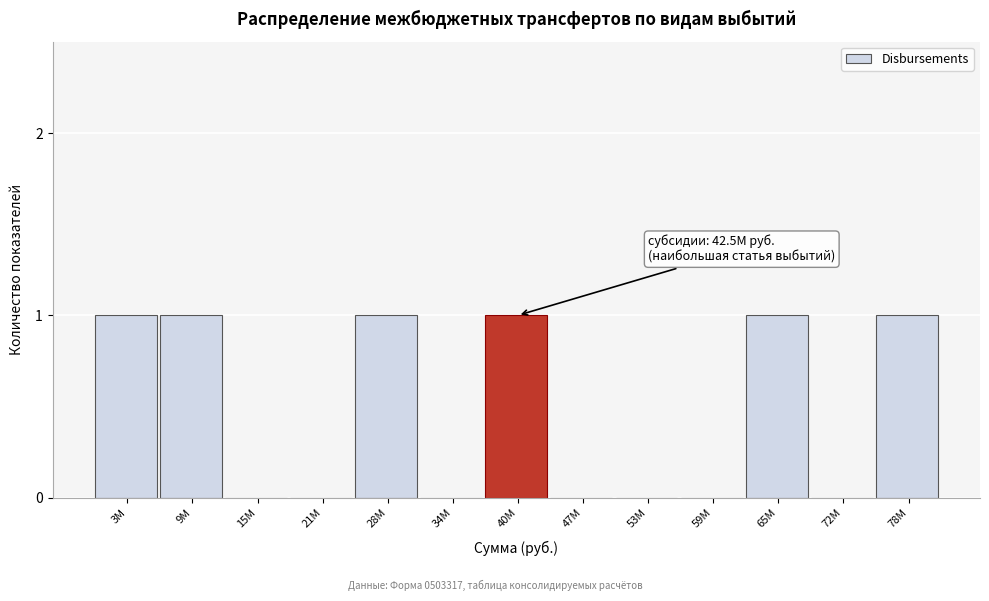

Reading left to right, extract all data points from this chart.

3М=1	9М=1	15М=0	21М=0	28М=1	34М=0	40М=1	47М=0	53М=0	59М=0	65М=1	72М=0	78М=1